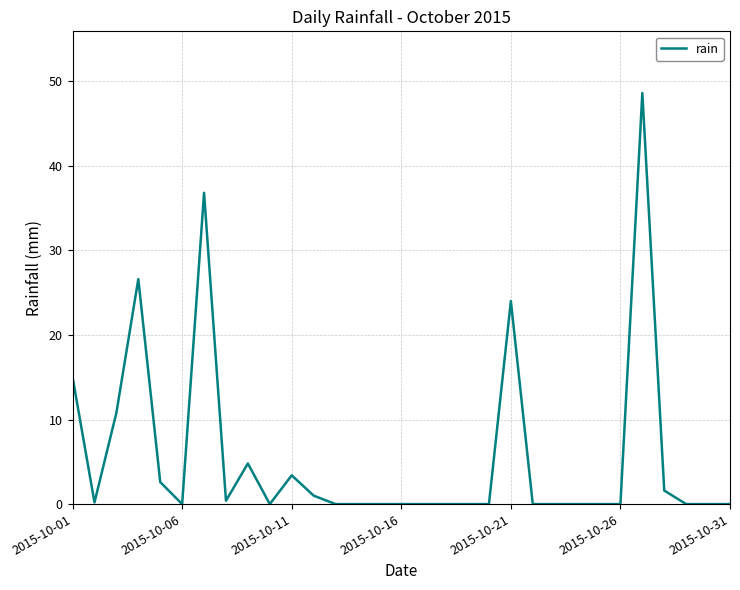

What is the difference between the maximum and minimum values?

48.6